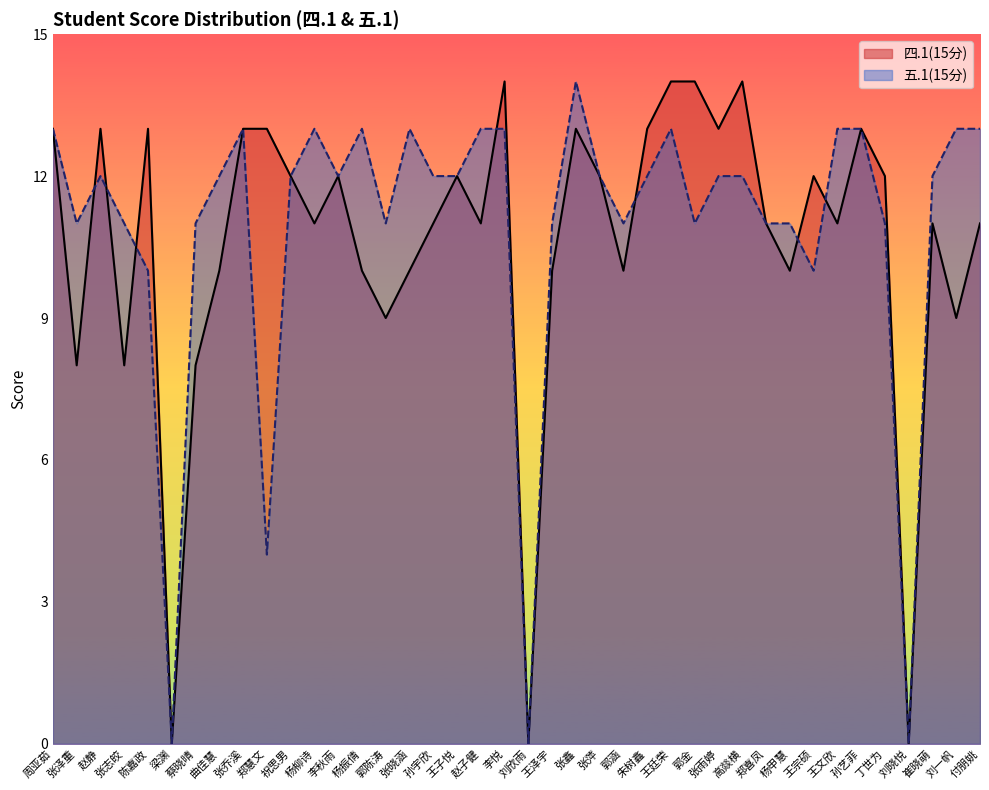

What is the average value of the 四.1(15分) series?

11